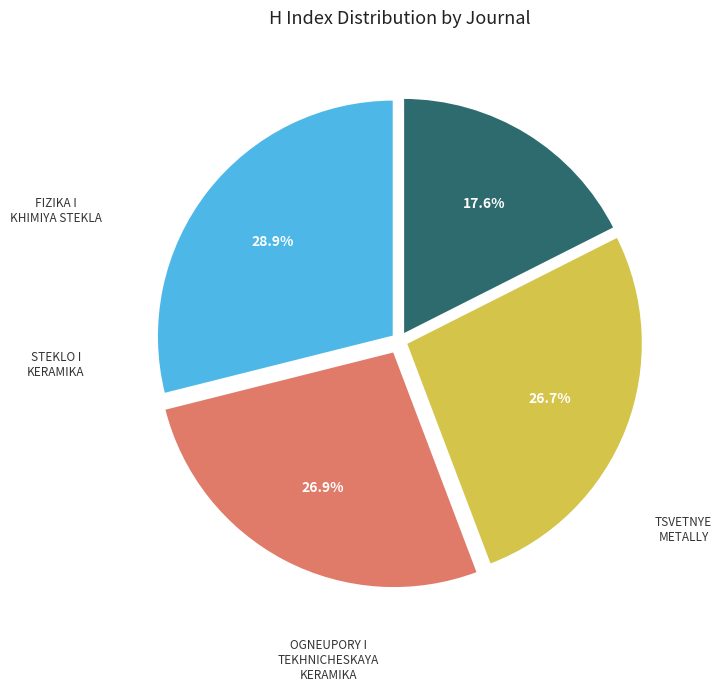

Is there a majority slice in this chart?

No